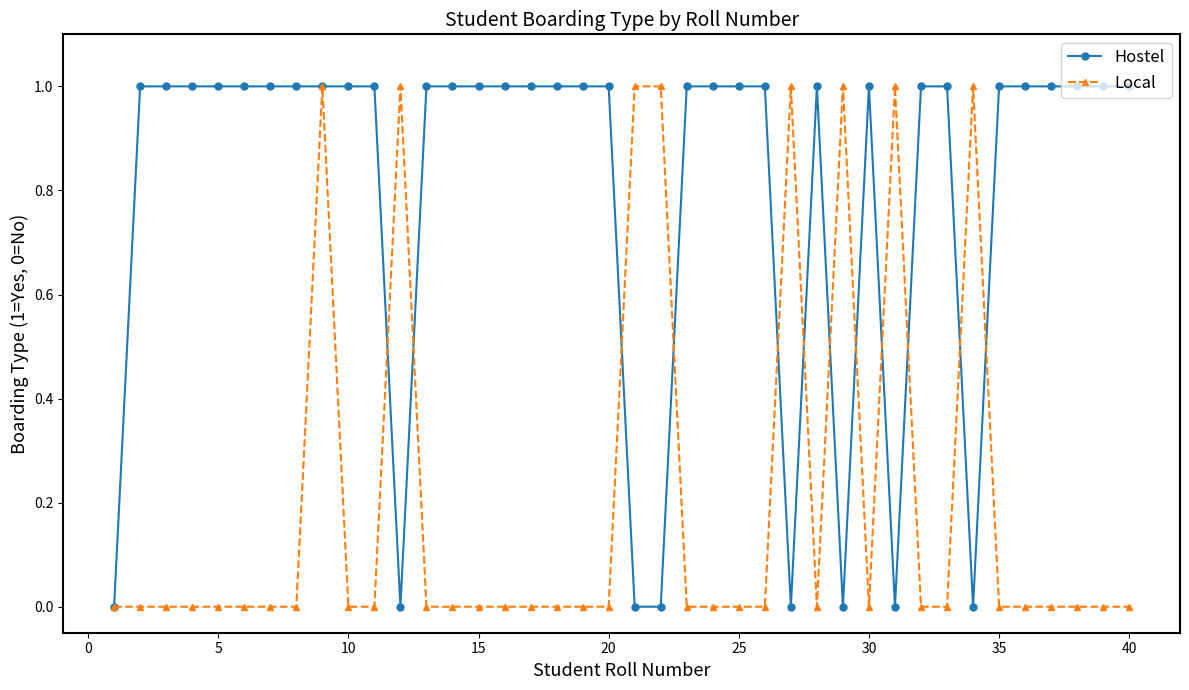

True or false: Hostel has more than 0 interior local peaks.

True